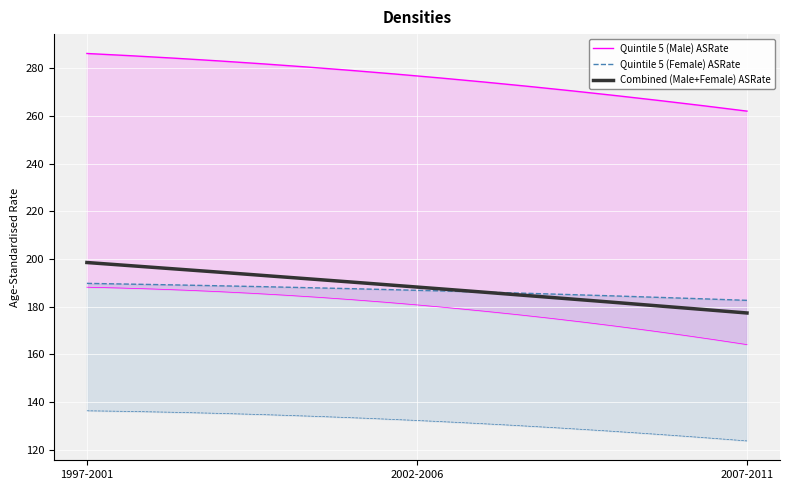

Is it true that CrudeRate_Sex2 equals 303.5 at 0?

False